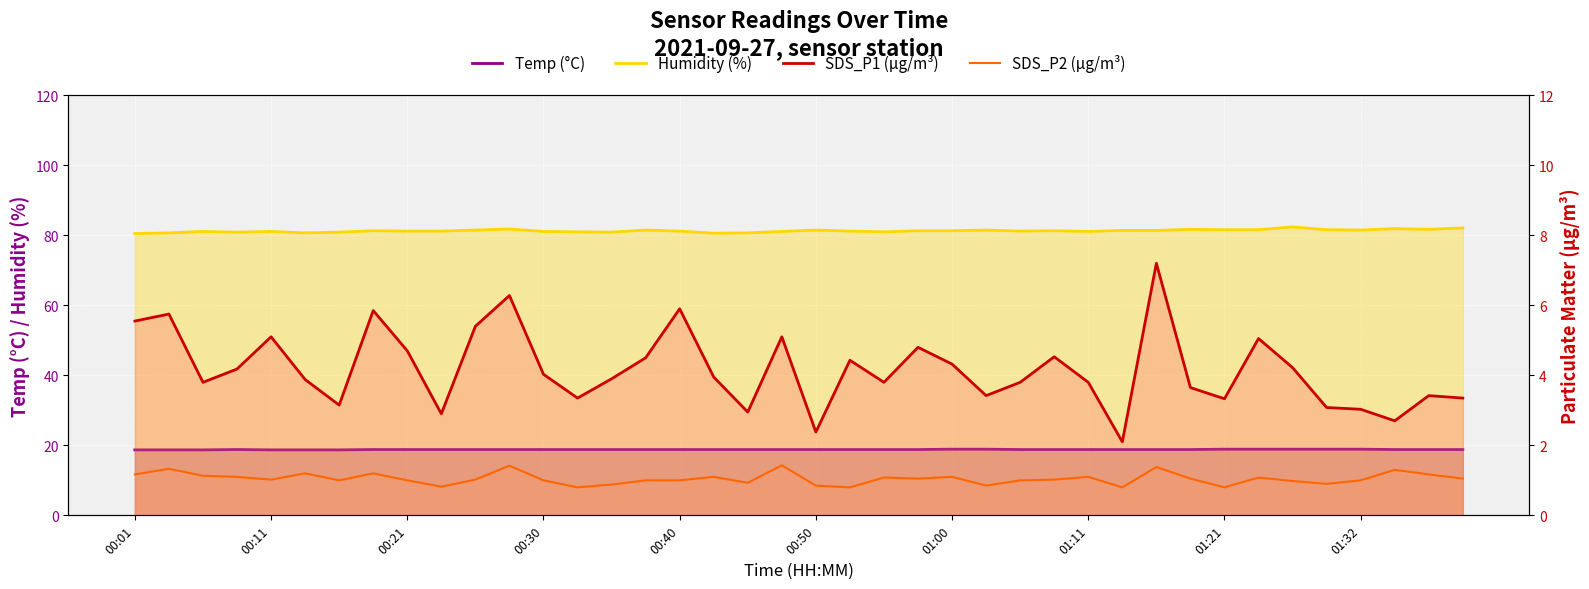

At 19, list the series in order from smallest to largest.

SDS_P2 (µg/m³), SDS_P1 (µg/m³), Temp (°C), Humidity (%)